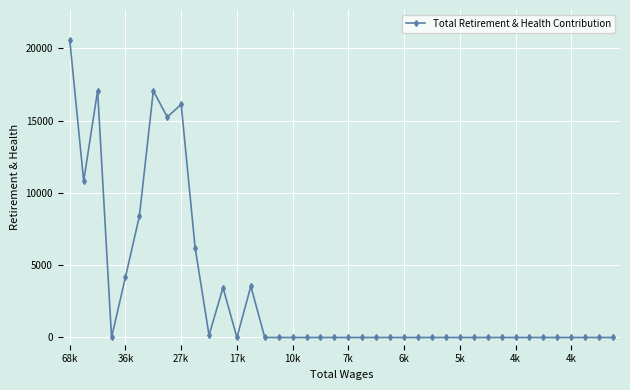

What is the average value?

3070